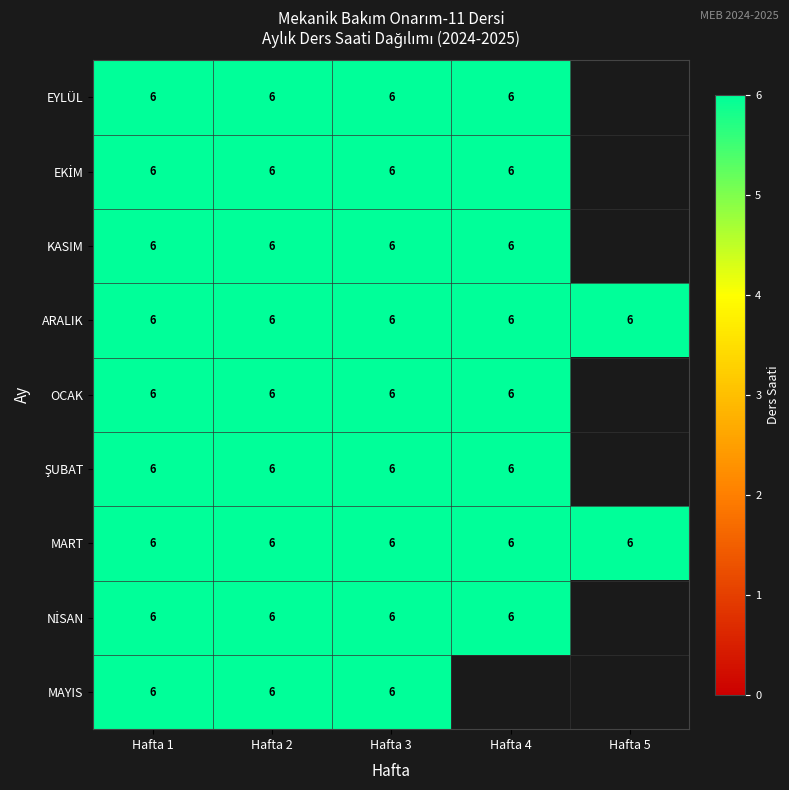

Rank the categories by KASIM value from lowest to highest.

4, 0, 1, 2, 3